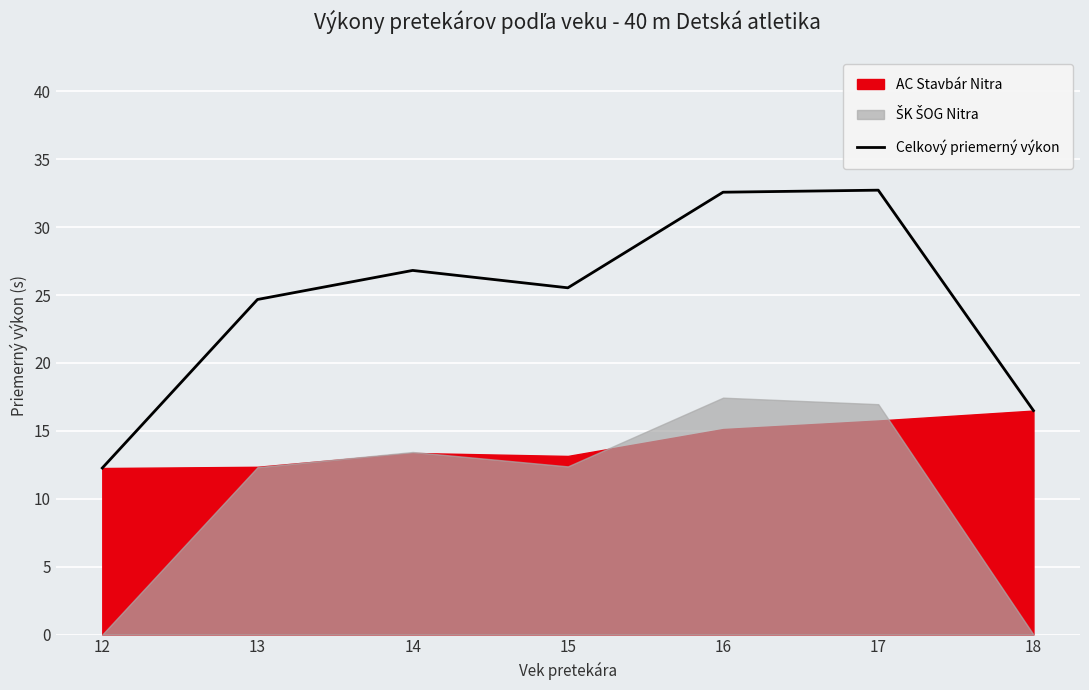

What is the highest value of the Celkový priemerný výkon series?

32.7